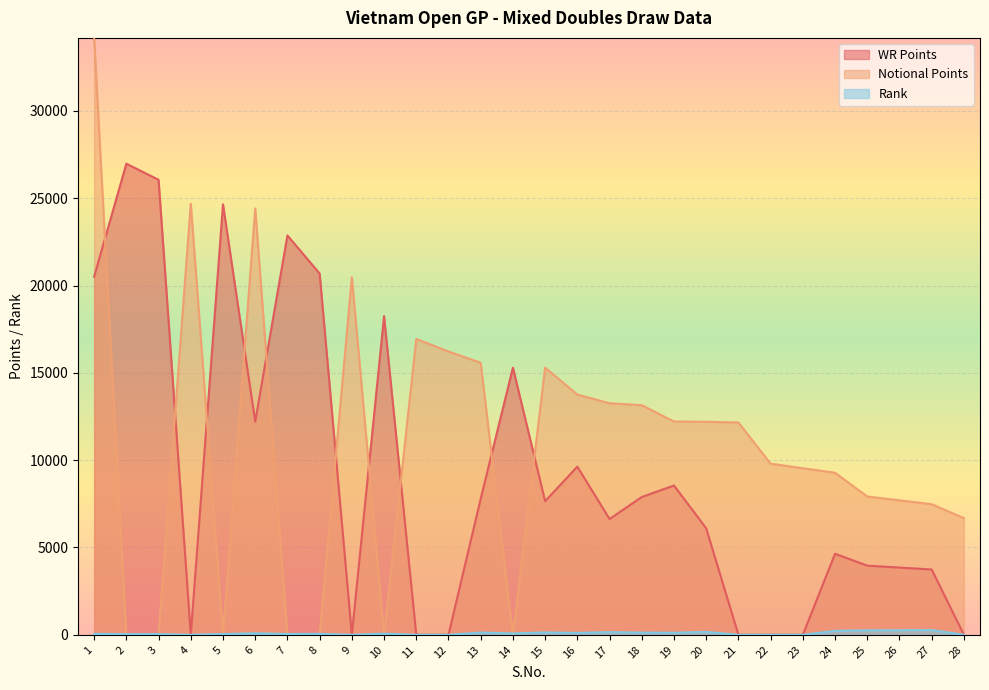

Which label corresponds to the largest value in the chart?

1